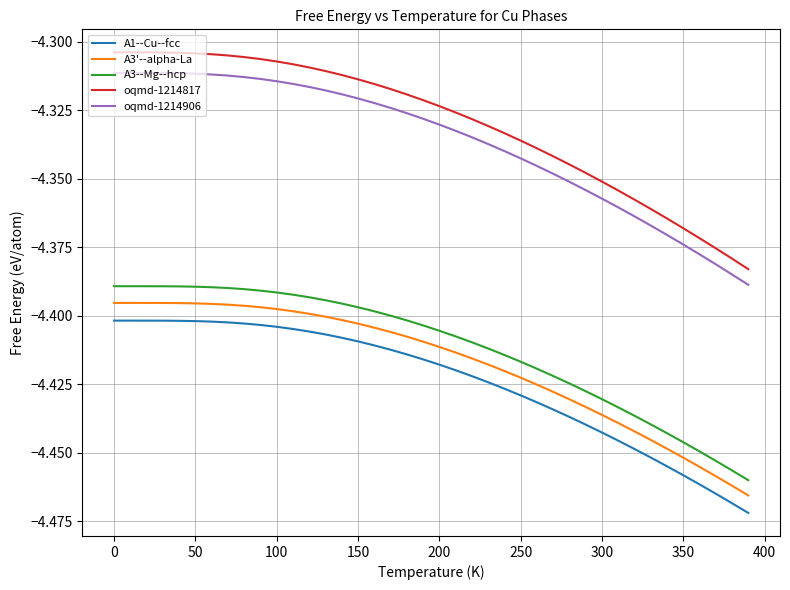

True or false: A1--Cu--fcc and A3'--alpha-La intersect in this chart.

False